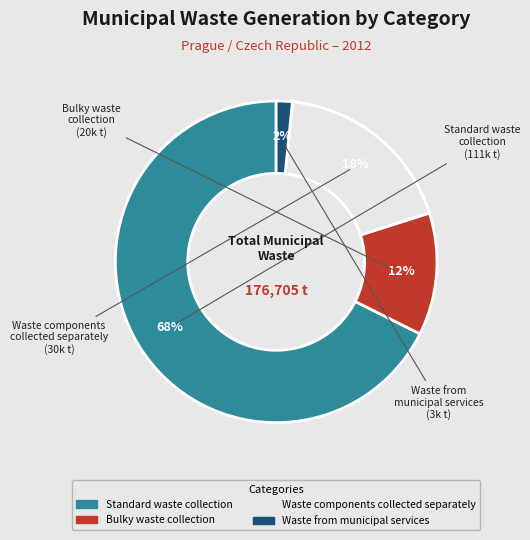

What is the majority slice?

Standard waste collection